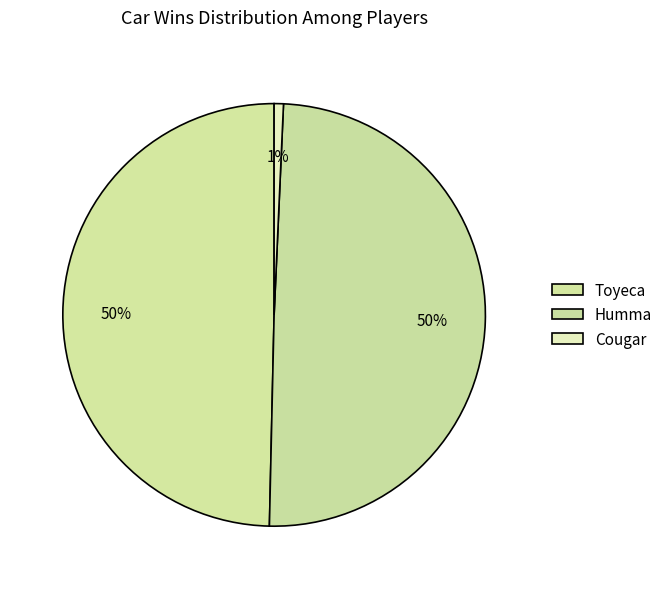

How many slices are in this pie chart?

3